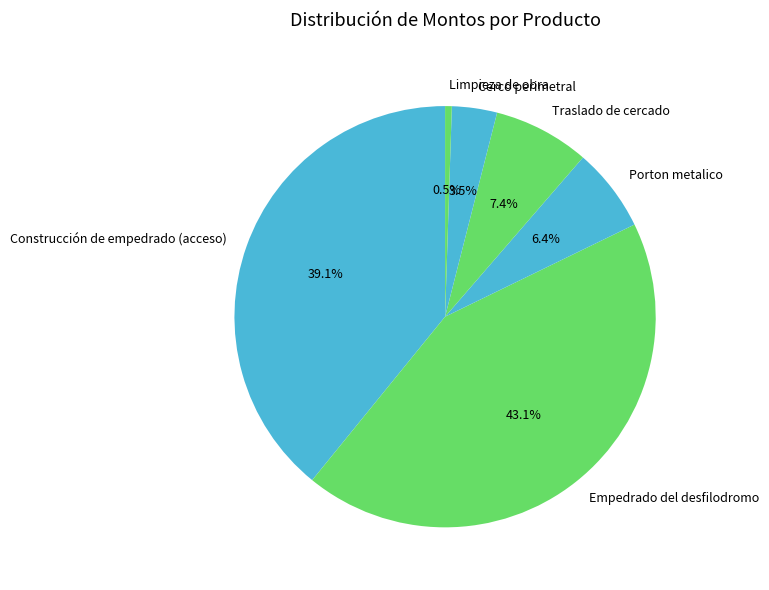

What percentage is NOT represented by Cerco perimetral?

96.5%